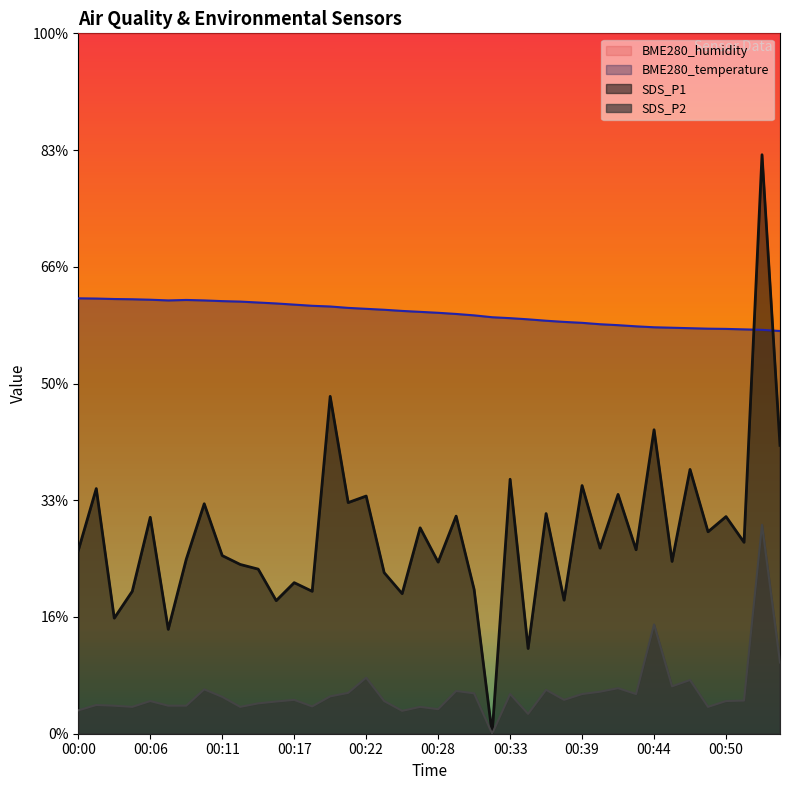

Between 00:04 and 00:51, which series saw the biggest shift?

SDS_P1